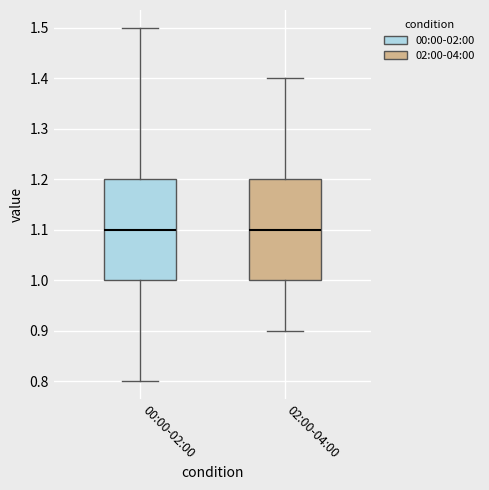

Reading left to right, transcribe this box plot: for each box, give where its median line is, the range the box spans, and where its two whiskers end, as read against the y-axis. The values are not printed on the chart, so give them approximately, as read against the axis.

00:00-02:00: median 1.1, box 1.0 to 1.2, whiskers 0.8 to 1.5
02:00-04:00: median 1.1, box 1.0 to 1.2, whiskers 0.9 to 1.4